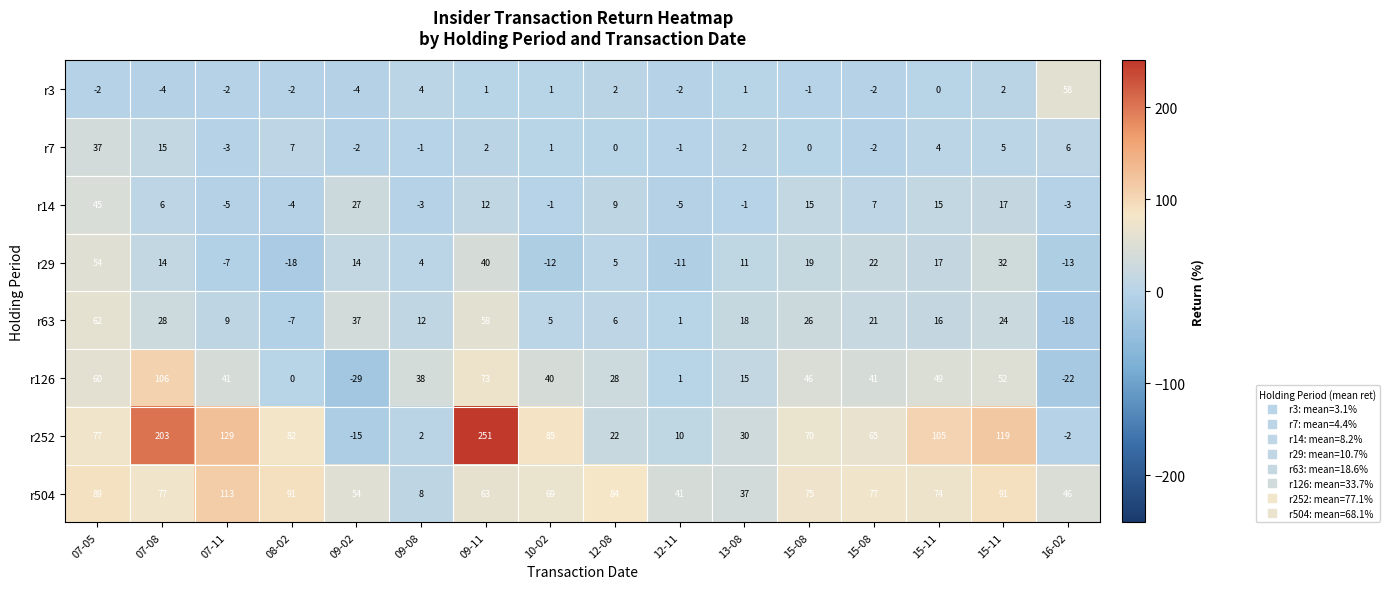

Reading left to right, transcribe all the data shown in this chart.

r3: 07-05=-2	07-08=-4	07-11=-2	08-02=-2	09-02=-4	09-08=4	09-11=1	10-02=1	12-08=2	12-11=-2	13-08=1	15-08=-1	15-08=-2	15-11=0	15-11=2	16-02=58
r7: 07-05=37	07-08=15	07-11=-3	08-02=7	09-02=-2	09-08=-1	09-11=2	10-02=1	12-08=0	12-11=-1	13-08=2	15-08=0	15-08=-2	15-11=4	15-11=5	16-02=6
r14: 07-05=45	07-08=6	07-11=-5	08-02=-4	09-02=27	09-08=-3	09-11=12	10-02=-1	12-08=9	12-11=-5	13-08=-1	15-08=15	15-08=7	15-11=15	15-11=17	16-02=-3
r29: 07-05=54	07-08=14	07-11=-7	08-02=-18	09-02=14	09-08=4	09-11=40	10-02=-12	12-08=5	12-11=-11	13-08=11	15-08=19	15-08=22	15-11=17	15-11=32	16-02=-13
r63: 07-05=62	07-08=28	07-11=9	08-02=-7	09-02=37	09-08=12	09-11=58	10-02=5	12-08=6	12-11=1	13-08=18	15-08=26	15-08=21	15-11=16	15-11=24	16-02=-18
r126: 07-05=60	07-08=106	07-11=41	08-02=0	09-02=-29	09-08=38	09-11=73	10-02=40	12-08=28	12-11=1	13-08=15	15-08=46	15-08=41	15-11=49	15-11=52	16-02=-22
r252: 07-05=77	07-08=203	07-11=129	08-02=82	09-02=-15	09-08=2	09-11=251	10-02=85	12-08=22	12-11=10	13-08=30	15-08=70	15-08=65	15-11=105	15-11=119	16-02=-2
r504: 07-05=89	07-08=77	07-11=113	08-02=91	09-02=54	09-08=8	09-11=63	10-02=69	12-08=84	12-11=41	13-08=37	15-08=75	15-08=77	15-11=74	15-11=91	16-02=46